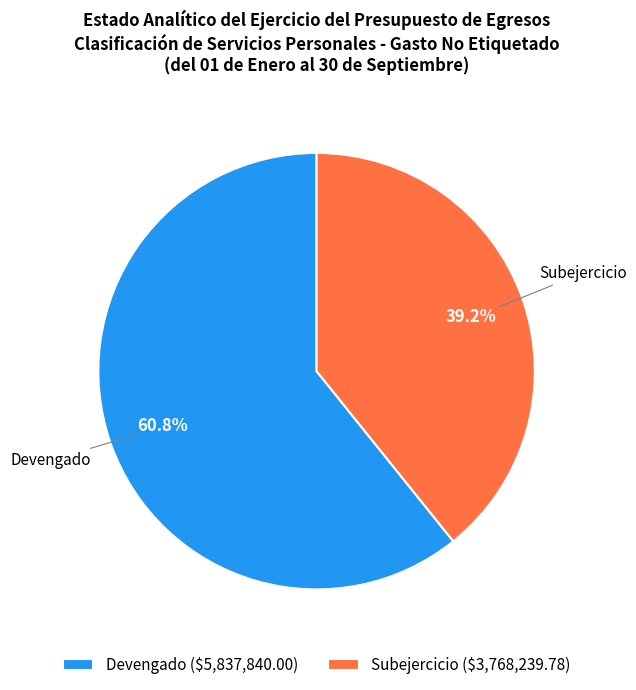

What is the smallest slice in the pie chart?

Subejercicio ($3,768,239.78)